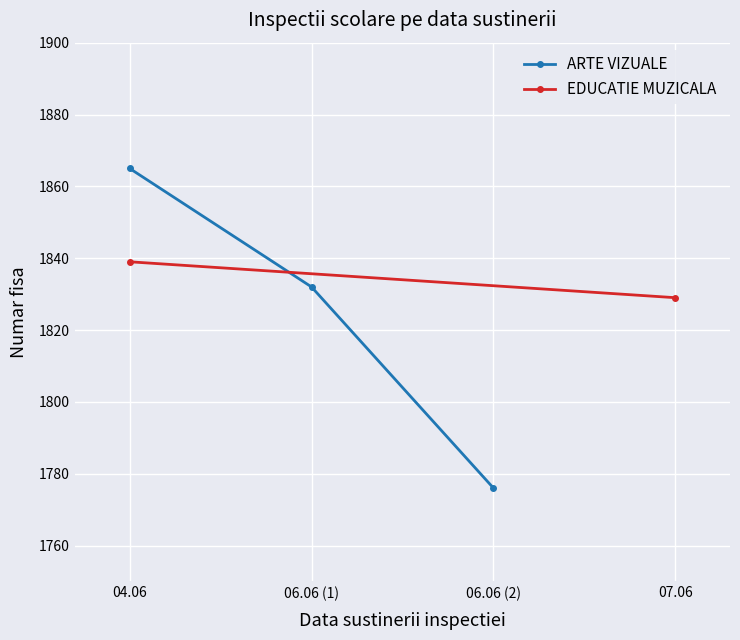

The value at 06.06 (1) is 3120. True or false?

False